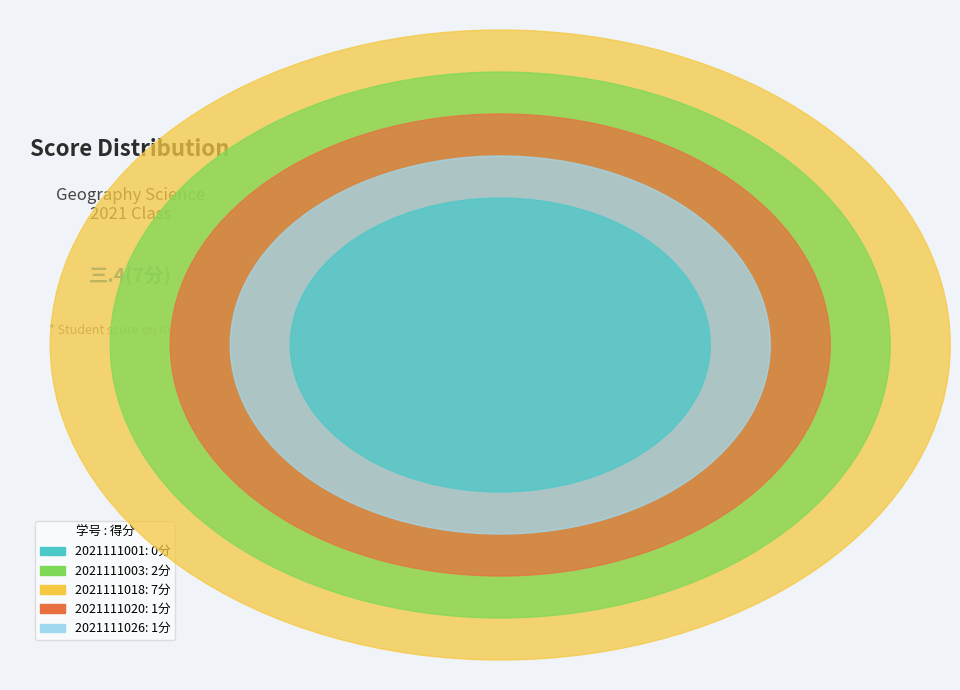

Does any single category account for the majority?

Yes